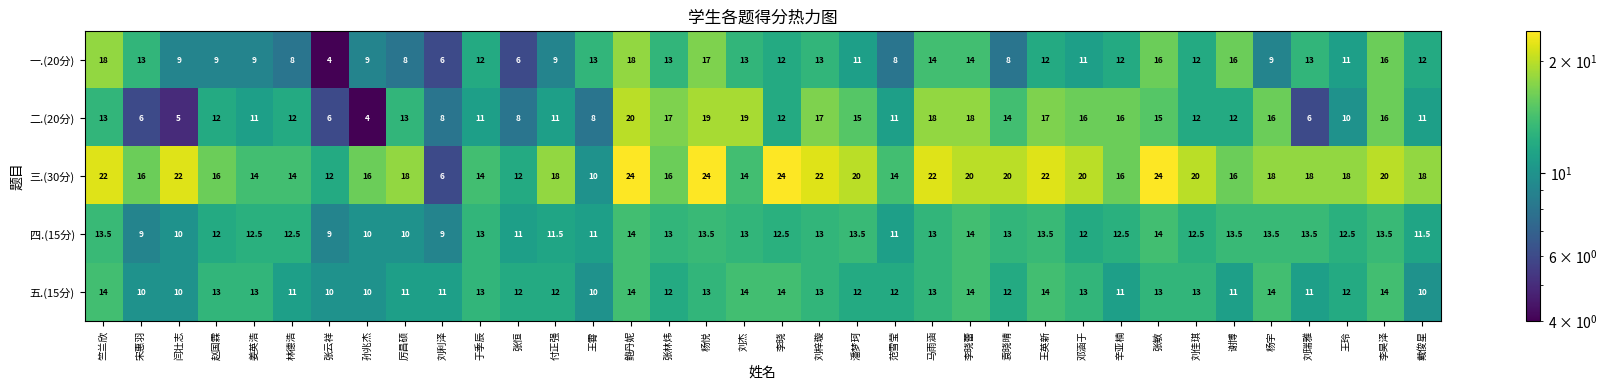

Where does the 二.(20分) series first go above 12?

竺兰欣